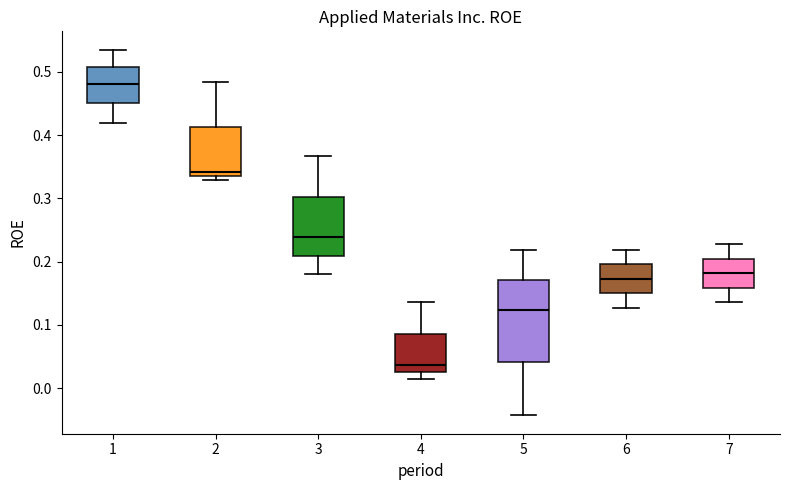

Reading left to right, read every box against the y-axis: the position of its median line, the range the box covers, and the ends of its whiskers. The values are not printed on the chart, so give them approximately, as read against the axis.

1: median 0.48, box 0.45 to 0.51, whiskers 0.42 to 0.54
2: median 0.34 (just above the box's lower edge), box 0.34 to 0.41, whiskers 0.33 to 0.48
3: median 0.24, box 0.21 to 0.30, whiskers 0.18 to 0.37
4: median 0.04, box 0.03 to 0.09, whiskers 0.02 to 0.14
5: median 0.12, box 0.04 to 0.17, whiskers -0.04 to 0.22
6: median 0.17, box 0.15 to 0.20, whiskers 0.13 to 0.22
7: median 0.18, box 0.16 to 0.20, whiskers 0.14 to 0.23